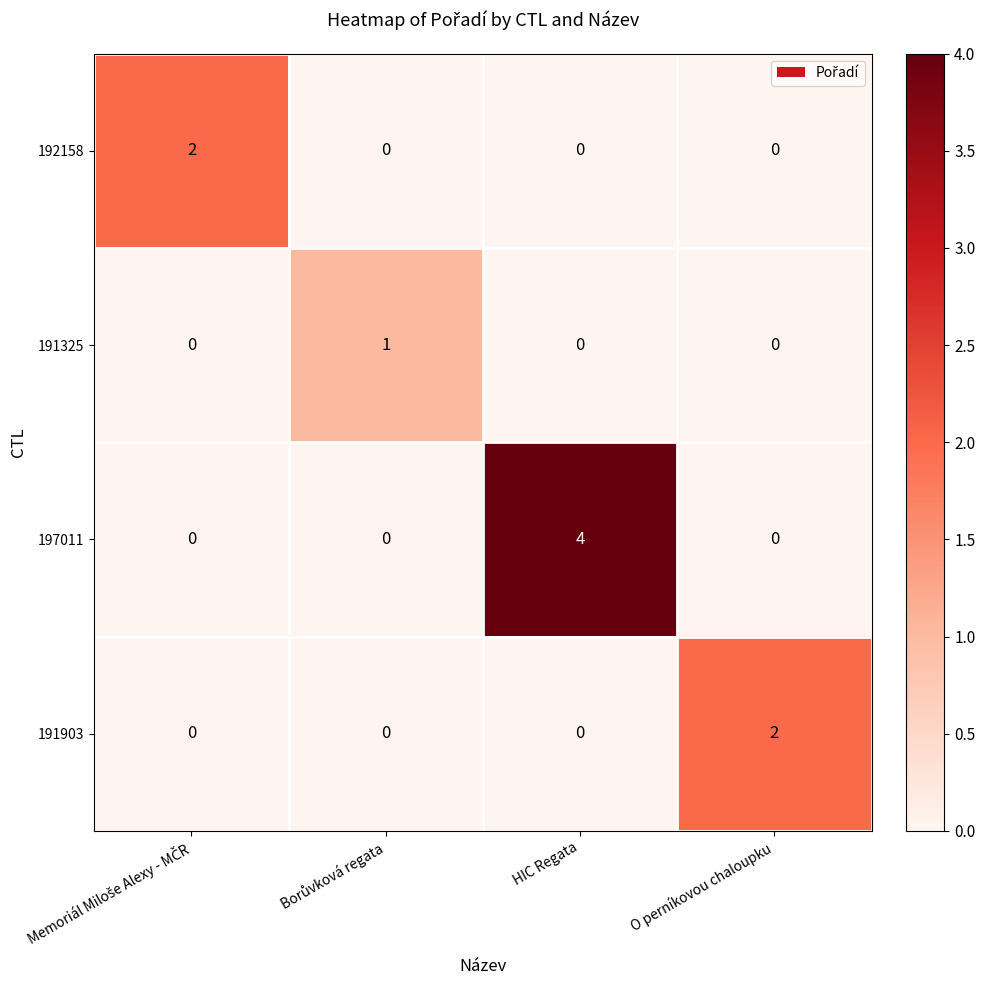

What is the spread (max minus min) of values at O perníkovou chaloupku?

2